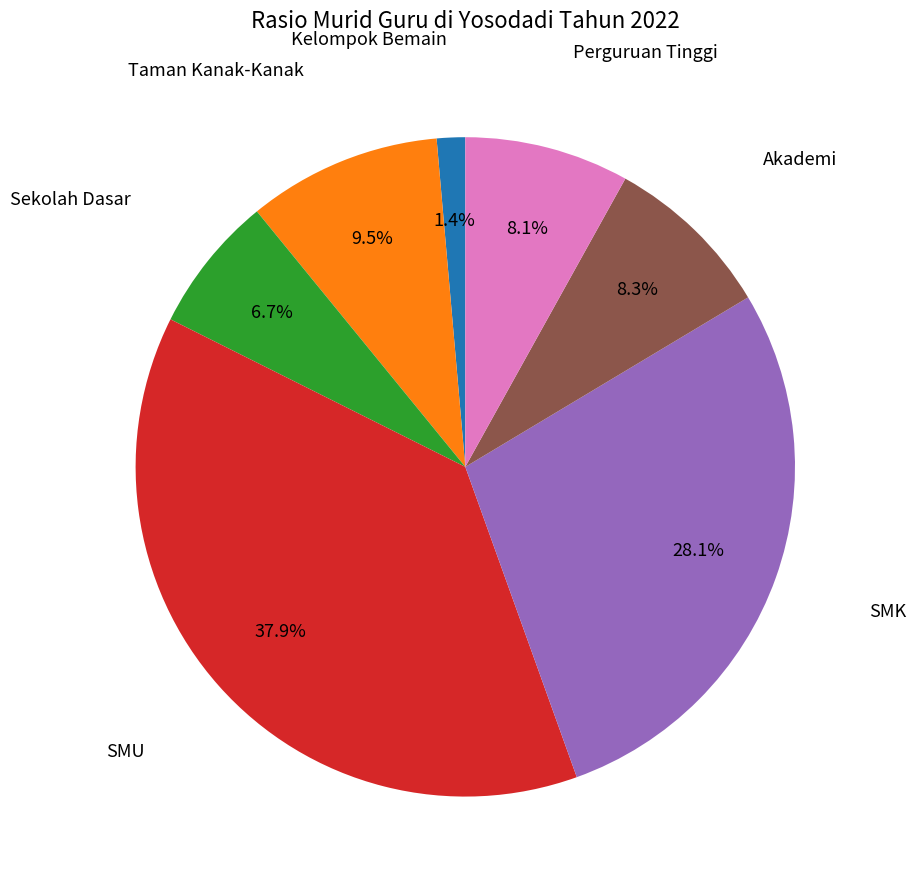

To the nearest percent, what is the difference between the largest and smallest slice percentages?

36%